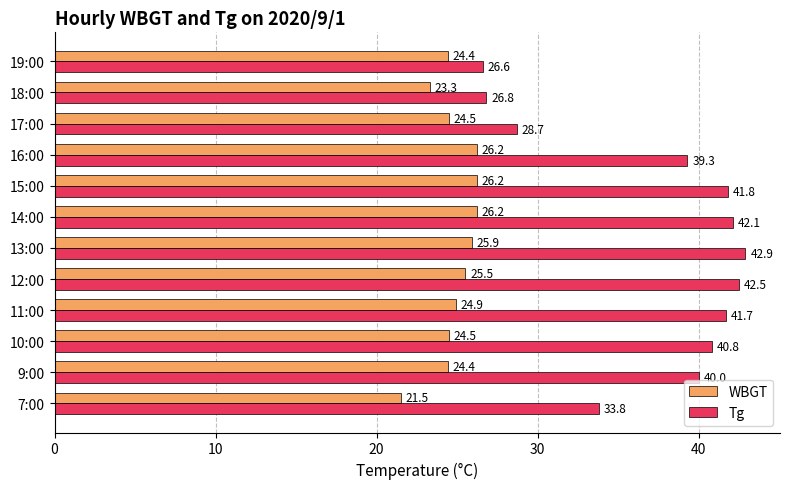

Is it true that WBGT equals 26.2 at 14:00?

True